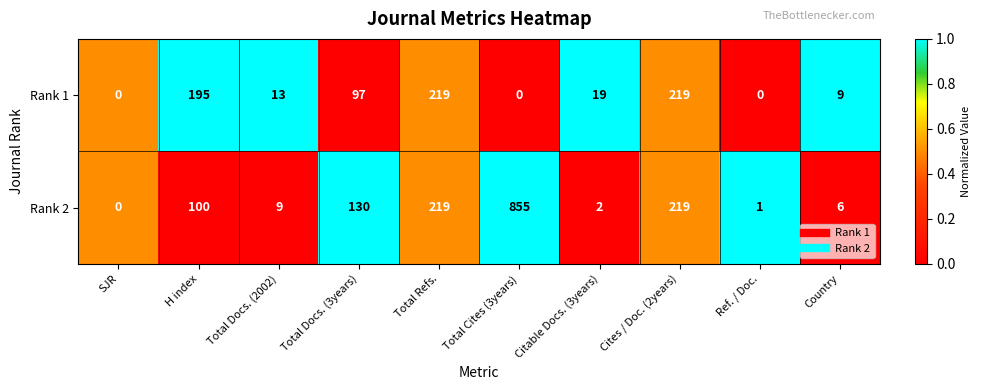

What is the difference between the Rank 2 values at Country and Citable Docs. (3years)?

4